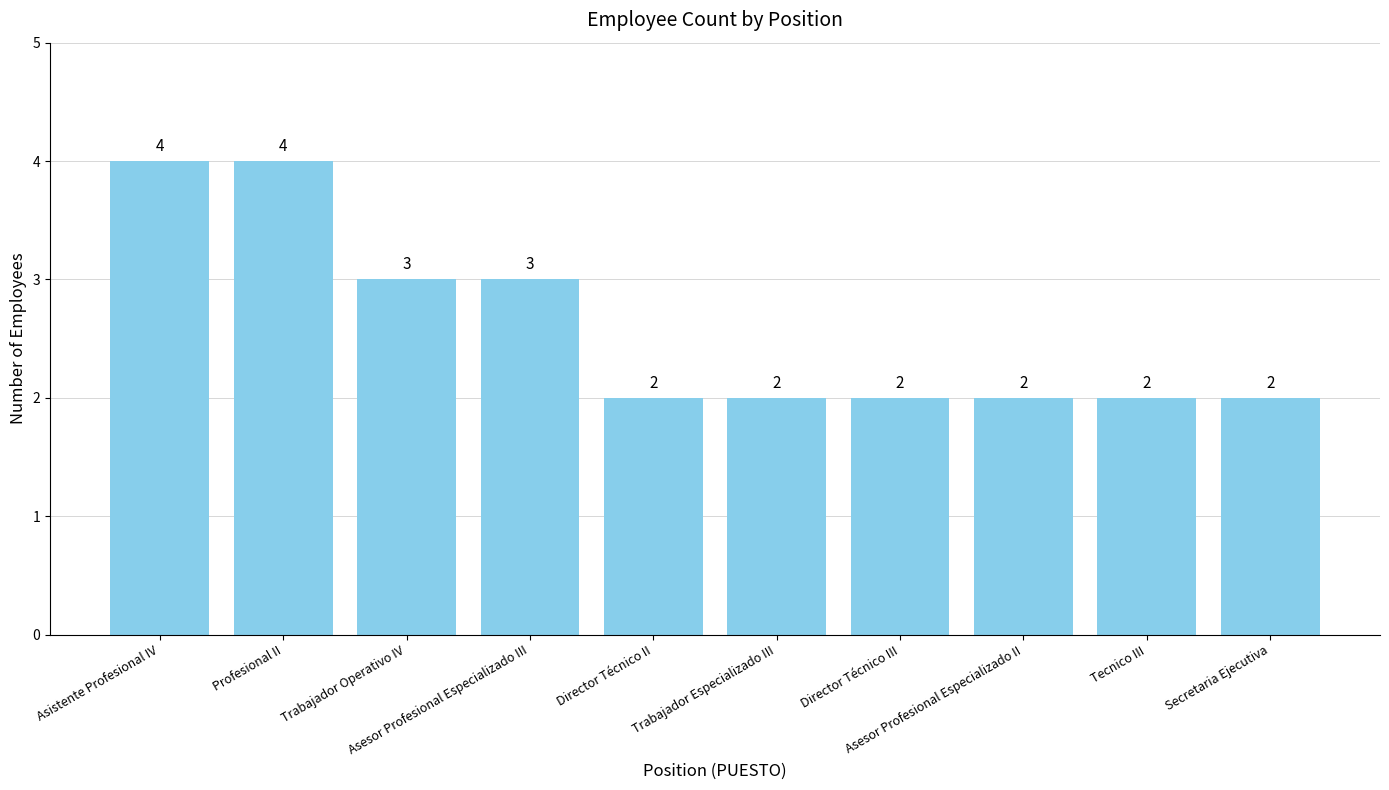

Are the bars horizontal?

No